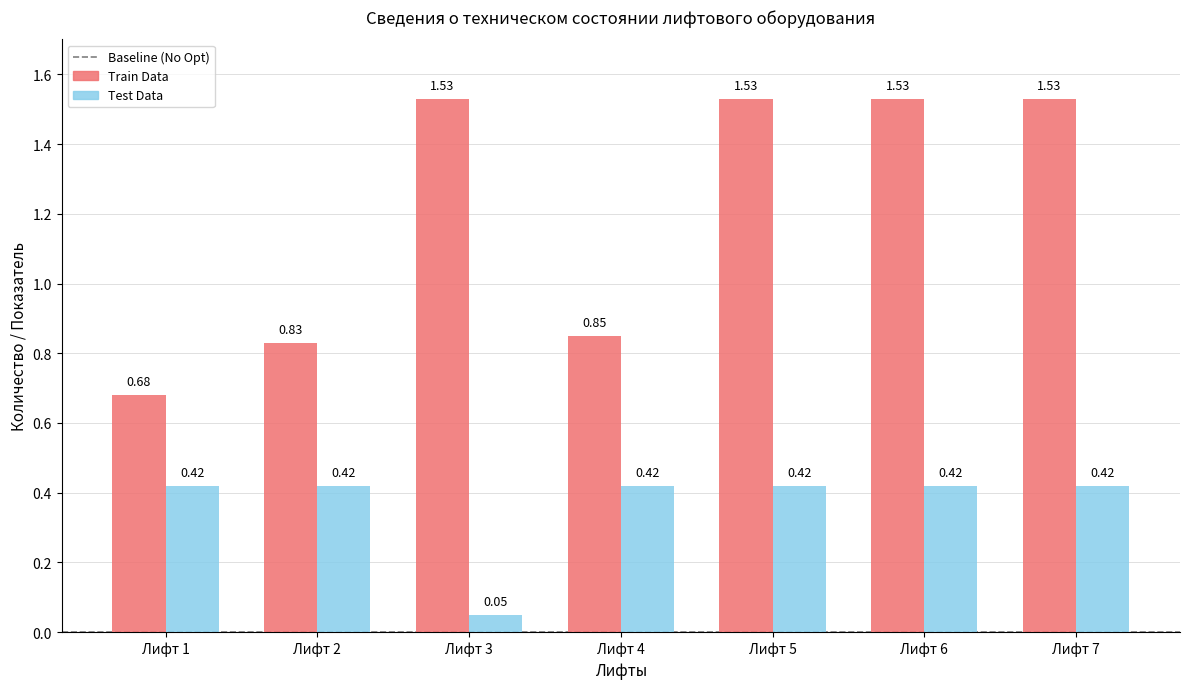

What is the spread (max minus min) of values at Лифт 5?

1.1